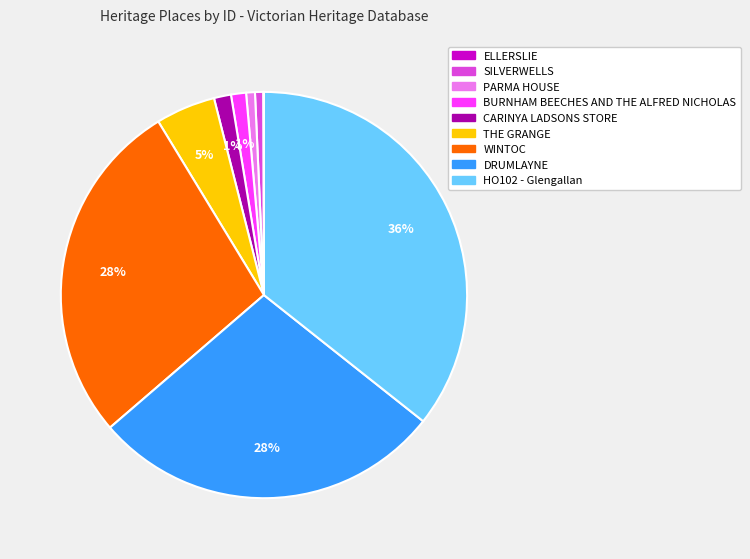

Combined, do SILVERWELLS and CARINYA LADSONS STORE account for over 50%?

No